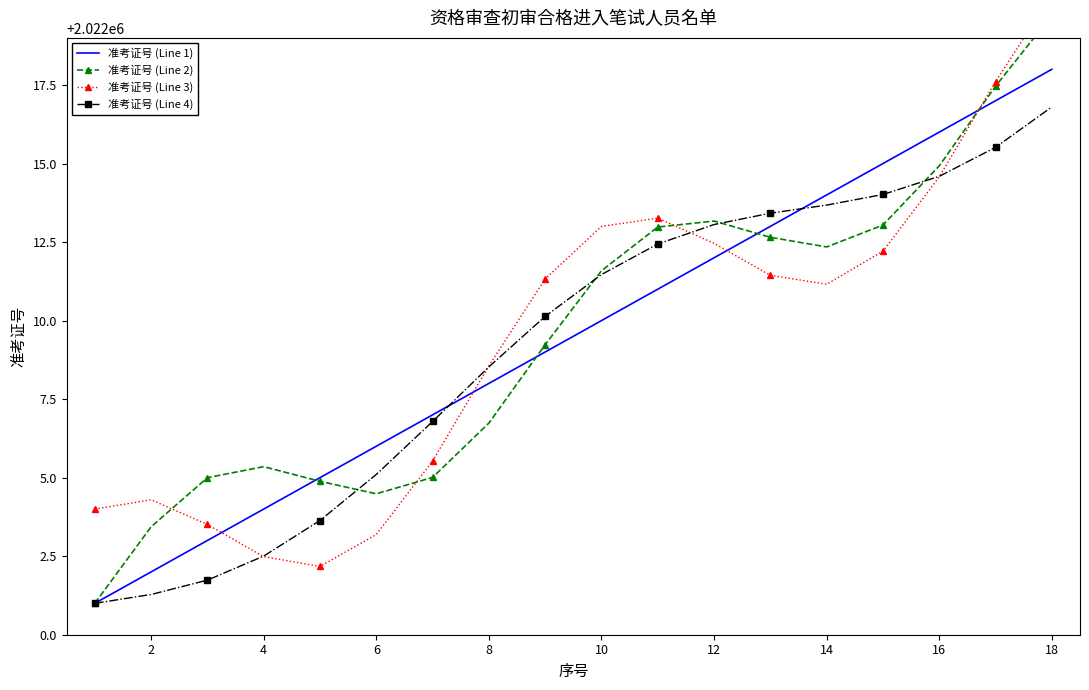

What is the highest value of the 准考证号 (Line 1) series?

2022018.0